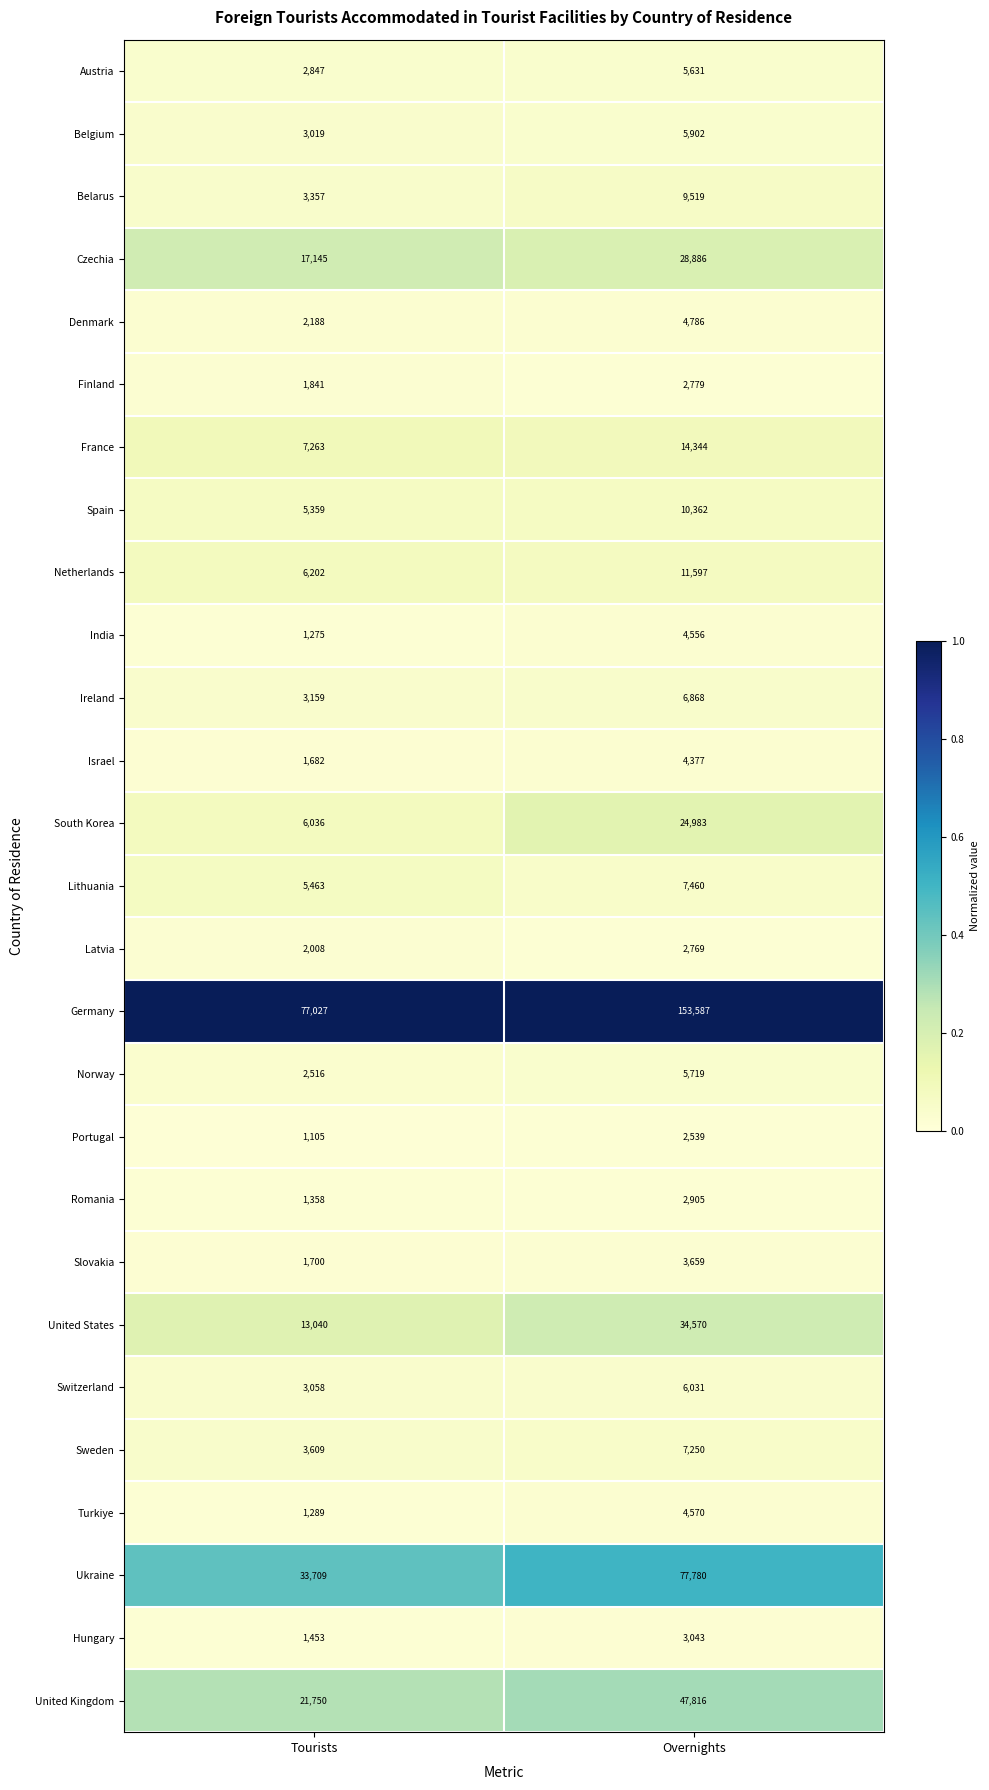

Which label corresponds to the smallest value in the chart?

Tourists